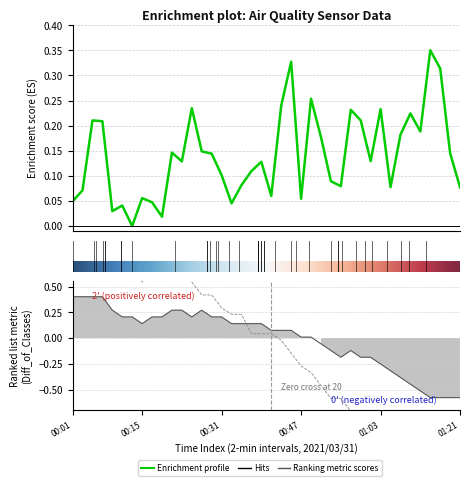

Does the chart have visible grid lines?

Yes